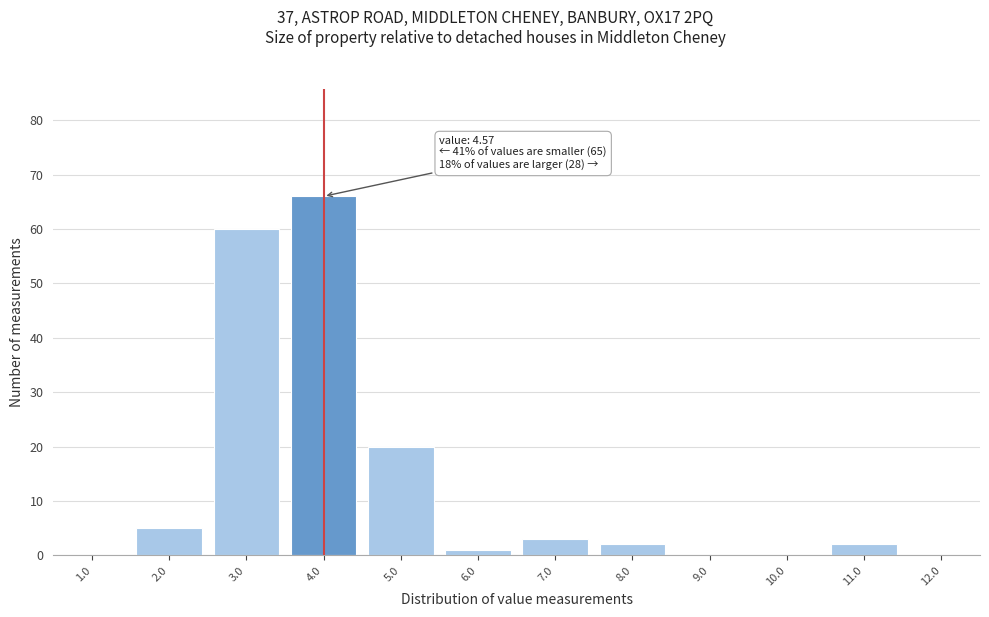

Reading left to right, list all the values displayed in this chart.

1.0=0	2.0=5	3.0=60	4.0=66	5.0=20	6.0=1	7.0=3	8.0=2	9.0=0	10.0=0	11.0=2	12.0=0